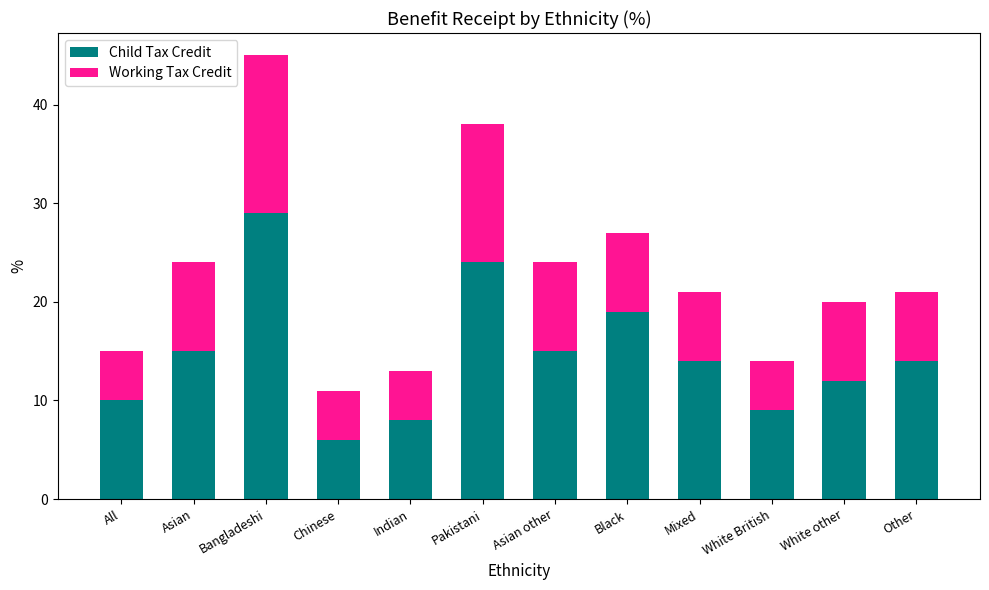

How many distinct data groups are displayed?

2